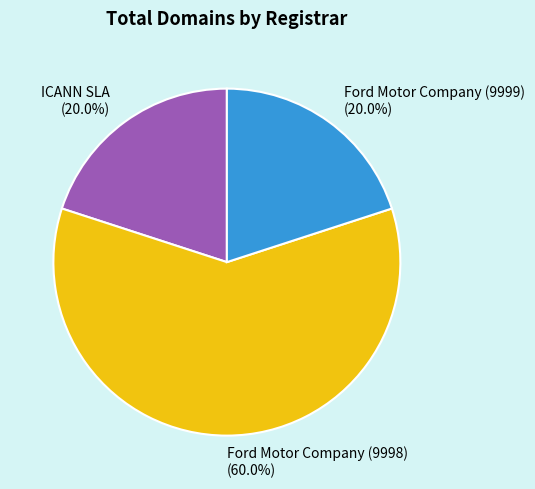

To the nearest percent, what is the difference between the ICANN SLA and Ford Motor Company (9998) slice percentages?

40%